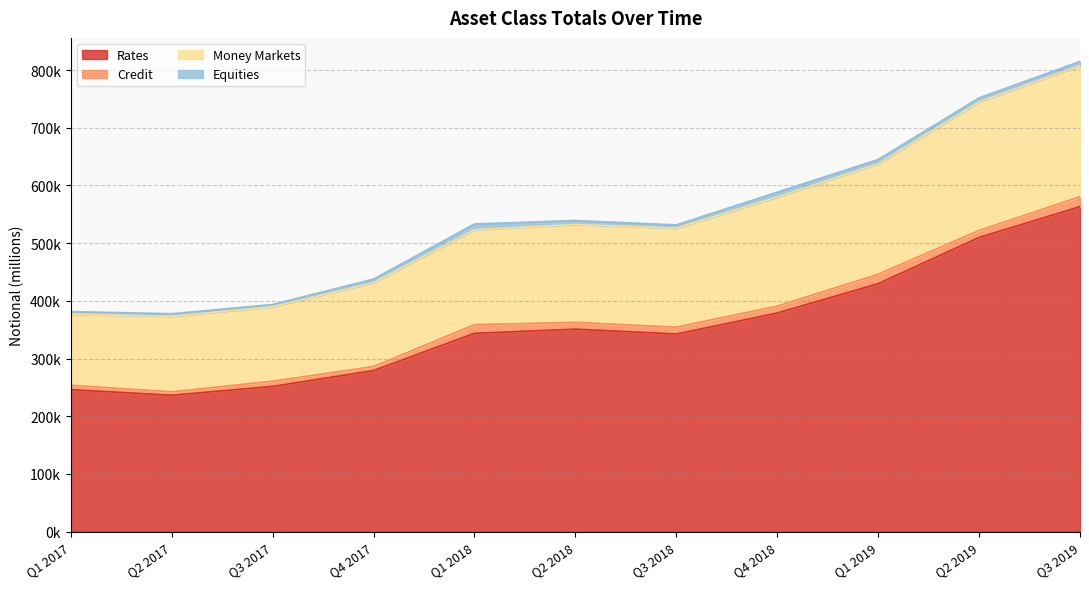

True or false: Money Markets and Rates cross at least once.

False